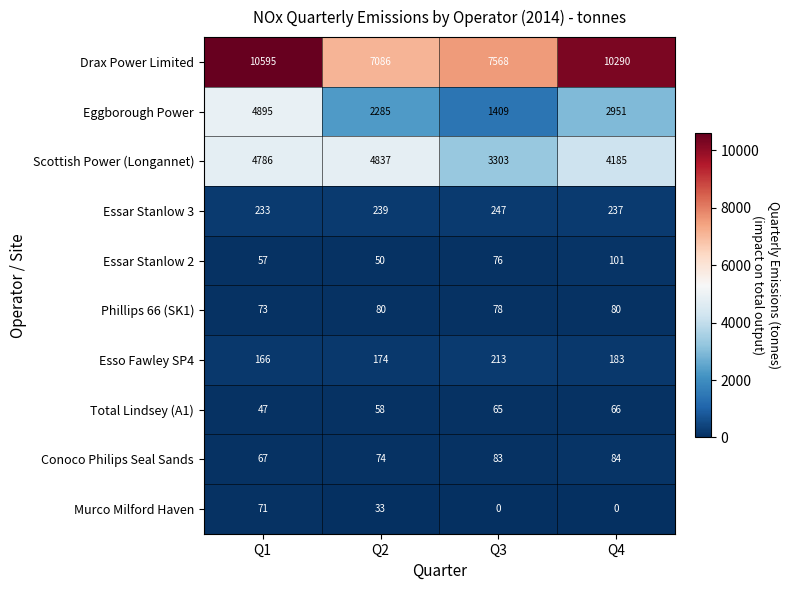

True or false: Essar Stanlow 2 has a value of 50 at Q2.

True